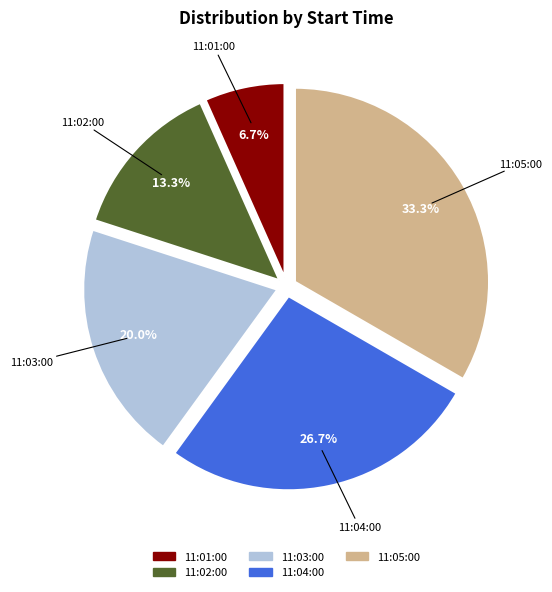

Approximately how many times larger is the value at 11:03:00 compared to 11:02:00?

1.5